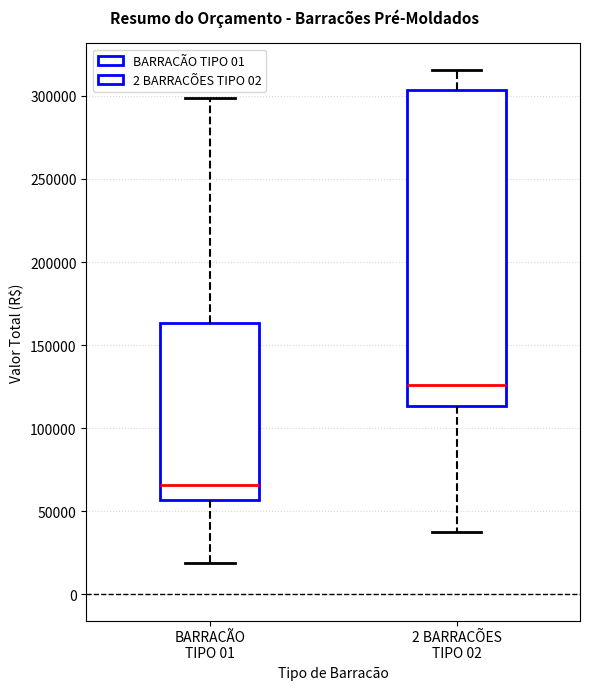

Reading left to right, read every box against the y-axis: the position of its median line, the range the box covers, and the ends of its whiskers. The values are not printed on the chart, so give them approximately, as read against the axis.

BARRACÃO TIPO 01: median 65000, box 55000 to 165000, whiskers 20000 to 300000
2 BARRACÕES TIPO 02: median 125000, box 115000 to 305000, whiskers 35000 to 315000